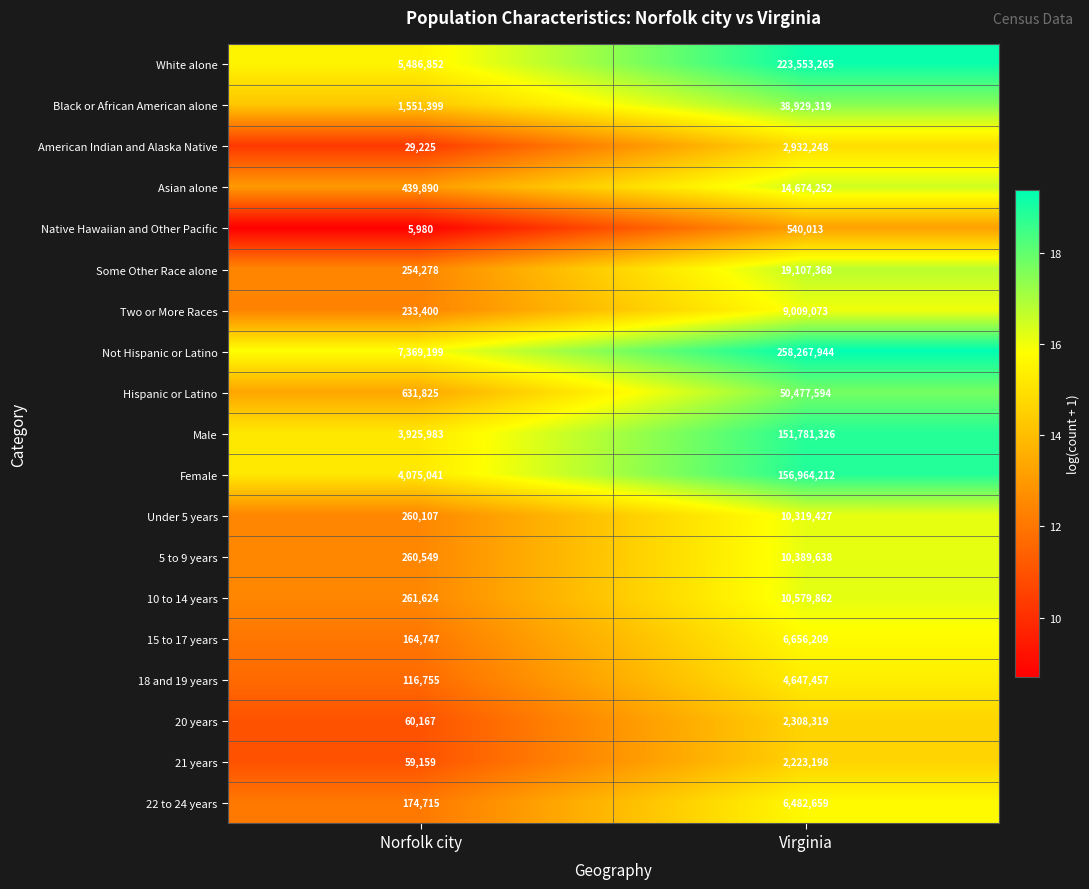

At Norfolk city, list the series in order from largest to smallest.

Not Hispanic or Latino, White alone, Female, Male, Black or African American alone, Hispanic or Latino, Asian alone, 10 to 14 years, 5 to 9 years, Under 5 years, Some Other Race alone, Two or More Races, 22 to 24 years, 15 to 17 years, 18 and 19 years, 20 years, 21 years, American Indian and Alaska Native, Native Hawaiian and Other Pacific